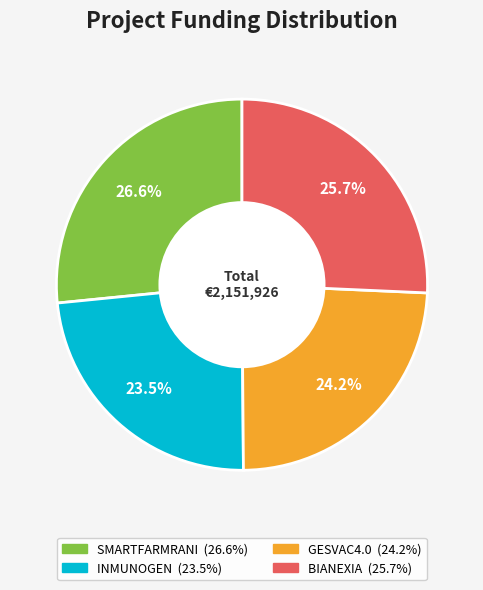

To the nearest percent, what is the difference between the largest and smallest slice percentages?

3%